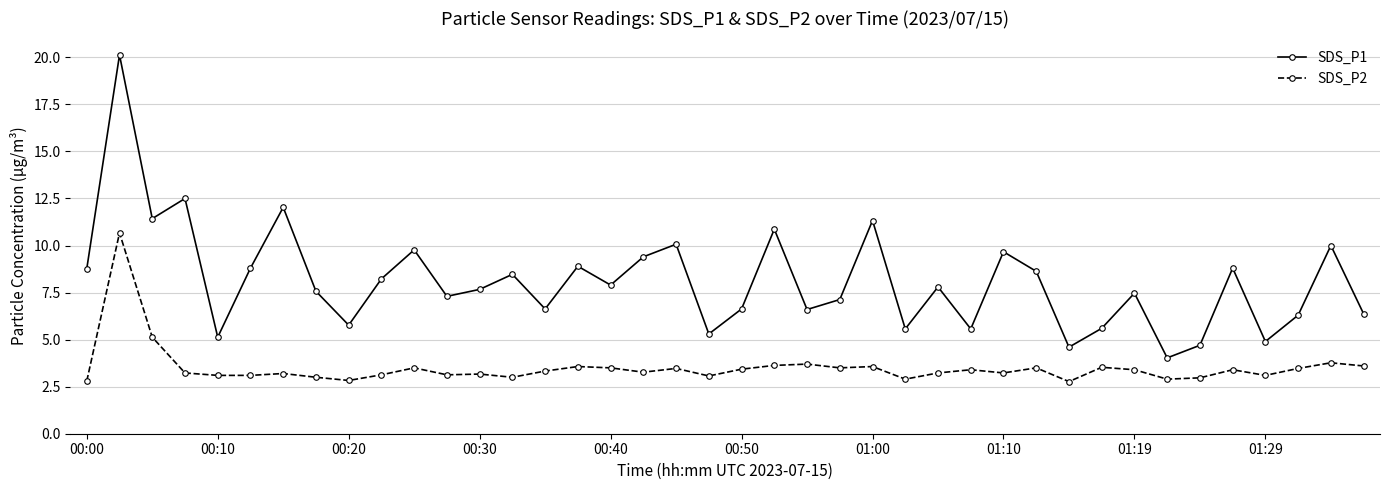

True or false: SDS_P2 has more than 2 interior local peaks.

True